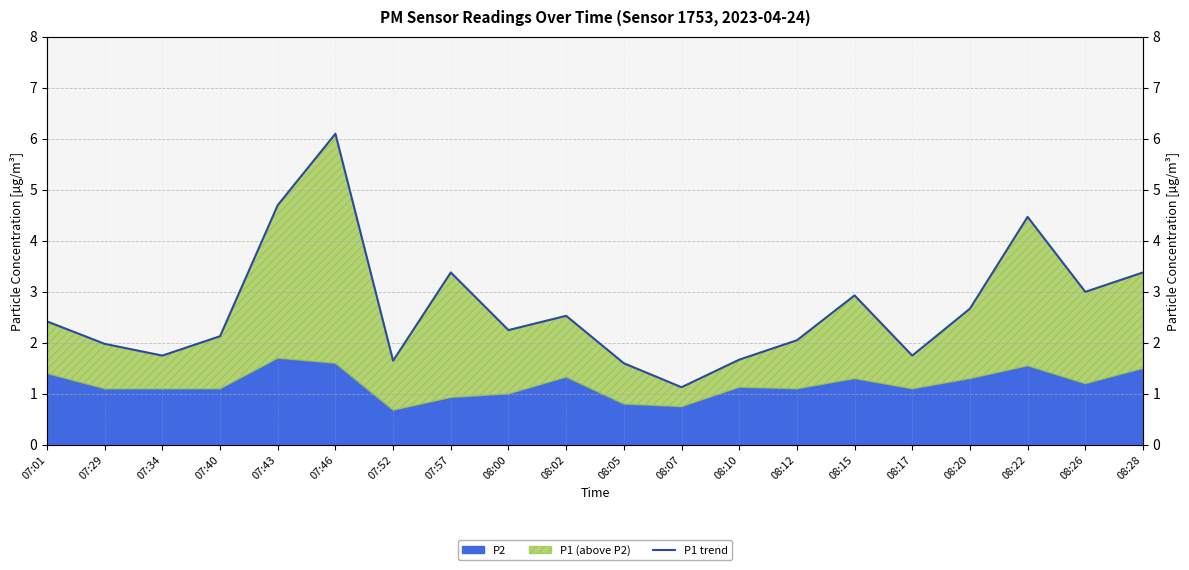

True or false: the data shows 6.0 at 07:57.

False